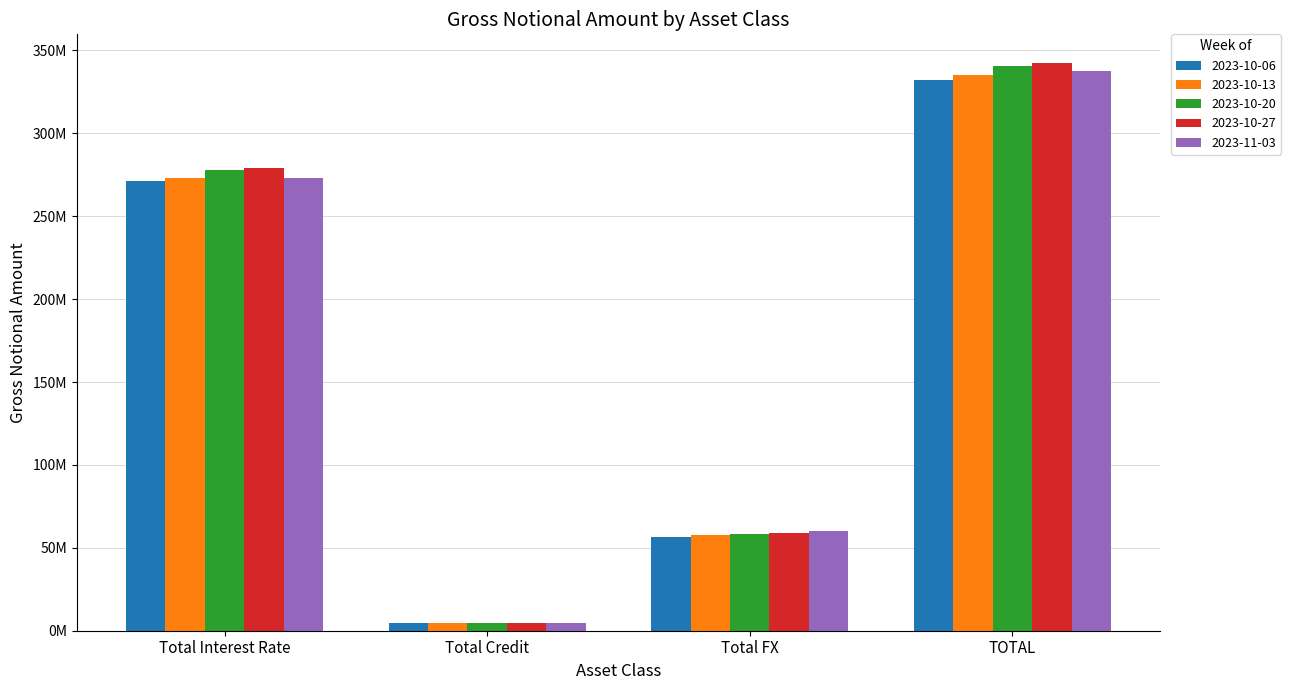

What is the total value across all series at Total Credit?

22745861